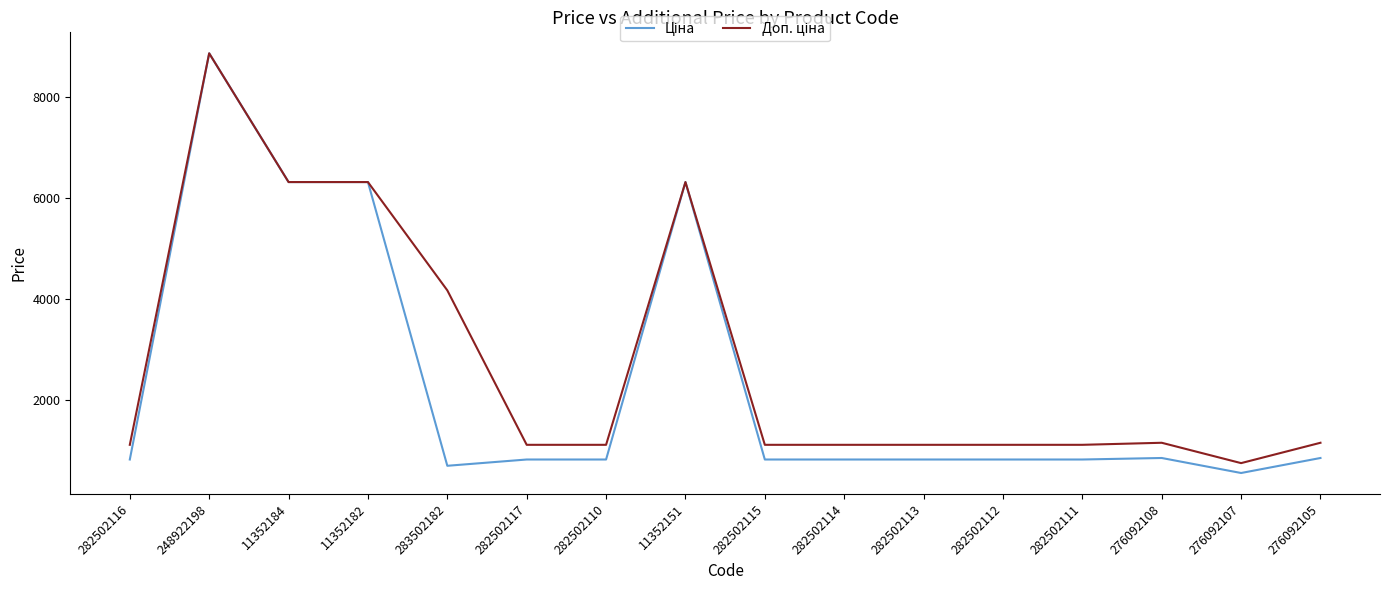

At which category does the chart reach its peak across all series?

248922198